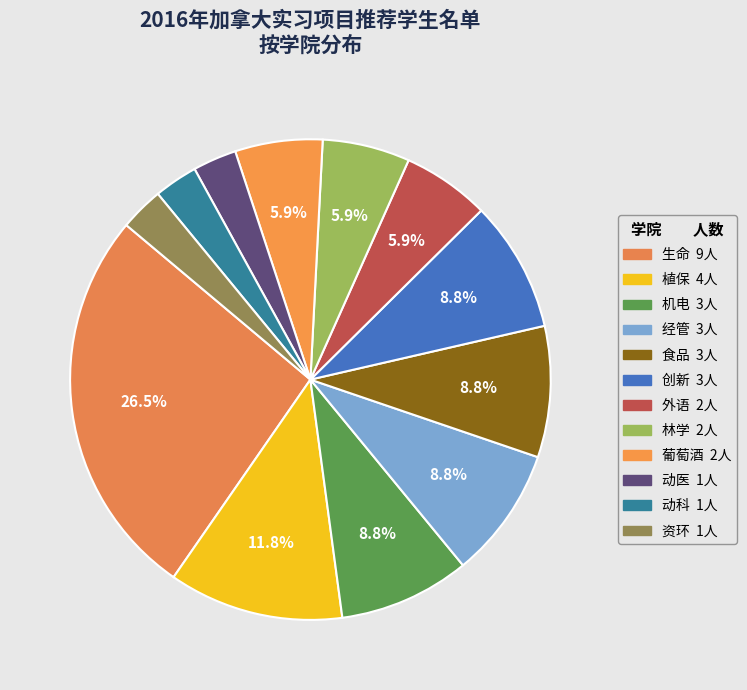

To the nearest percent, what is the average slice percentage?

8%